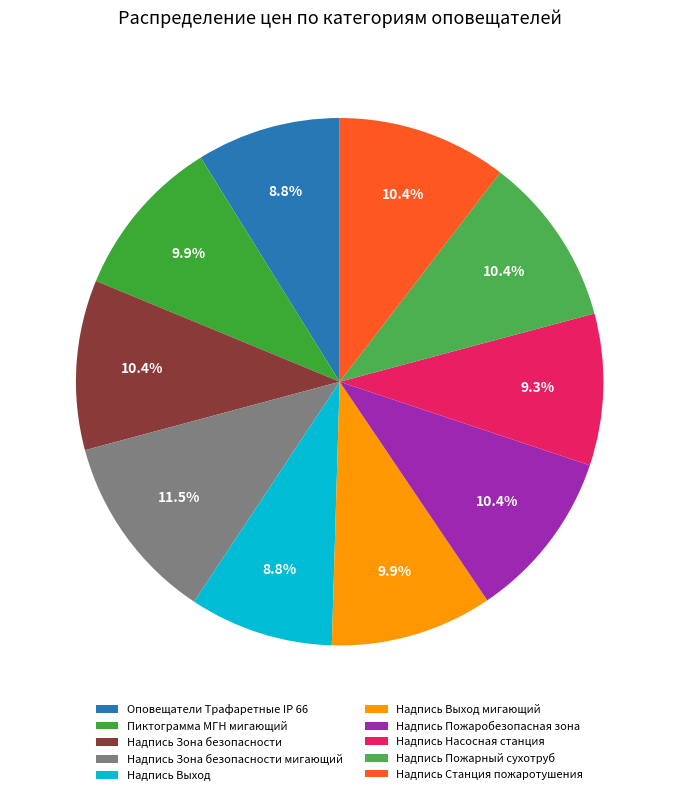

To the nearest percent, what is the combined percentage of Оповещатели Трафаретные IP 66 and Надпись Зона безопасности мигающий?

20%